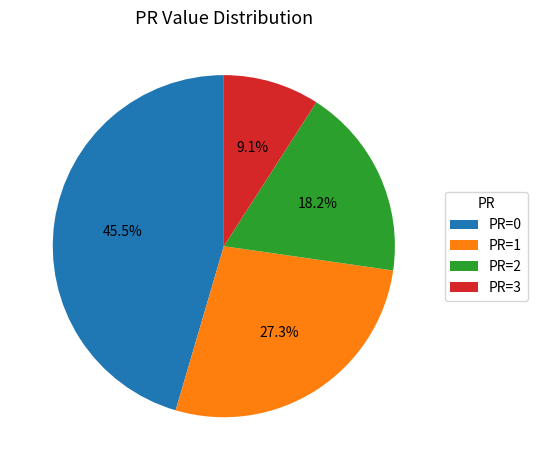

Which category has the biggest portion of the pie?

PR=0